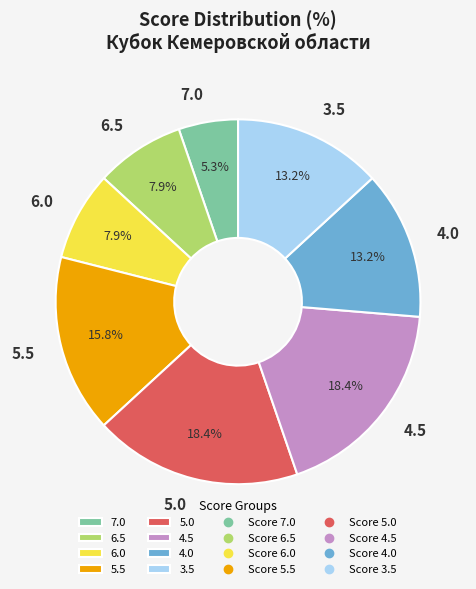

Is there a majority slice in this chart?

No